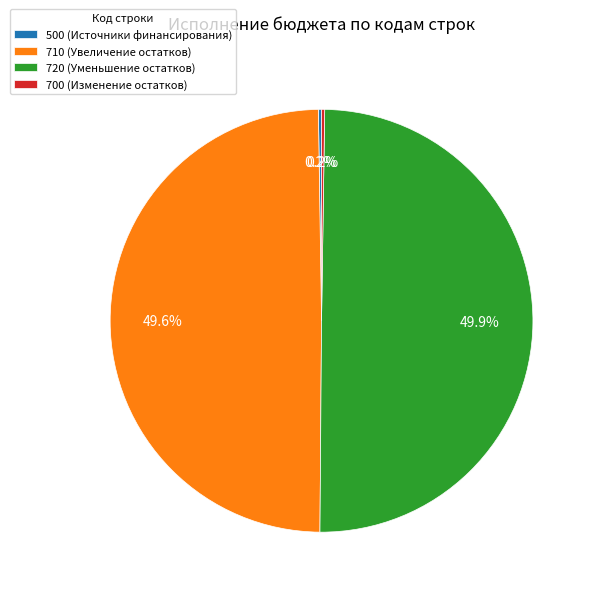

Is 710 (Увеличение остатков) the majority of the pie?

No